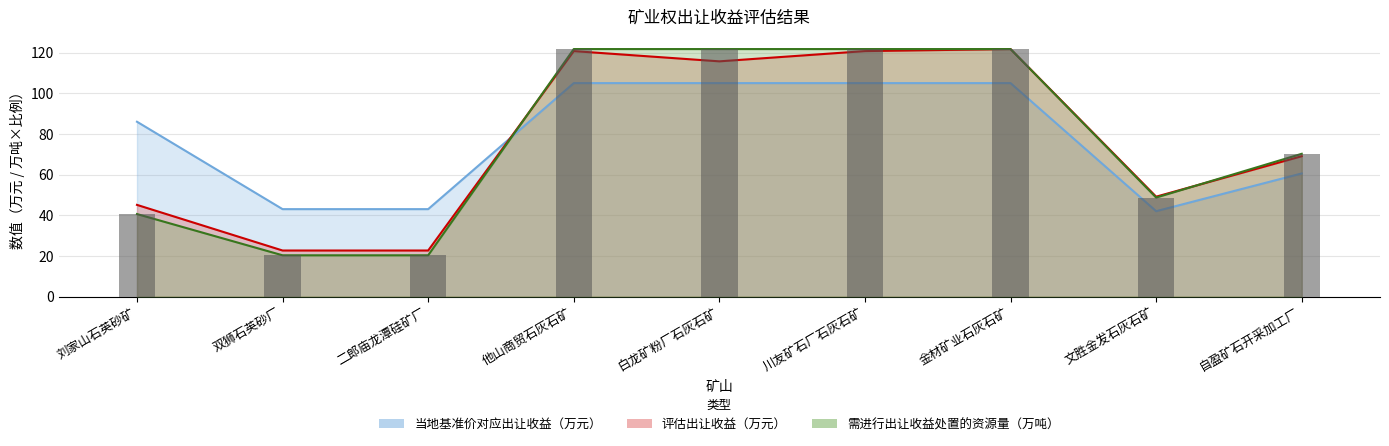

At 白龙矿粉厂石灰石矿, list the series in order from smallest to largest.

当地矿业权出让收益基准价对应出让收益（万元）, 评估出让收益（万元）, 需进行出让收益处置的资源量（万吨）